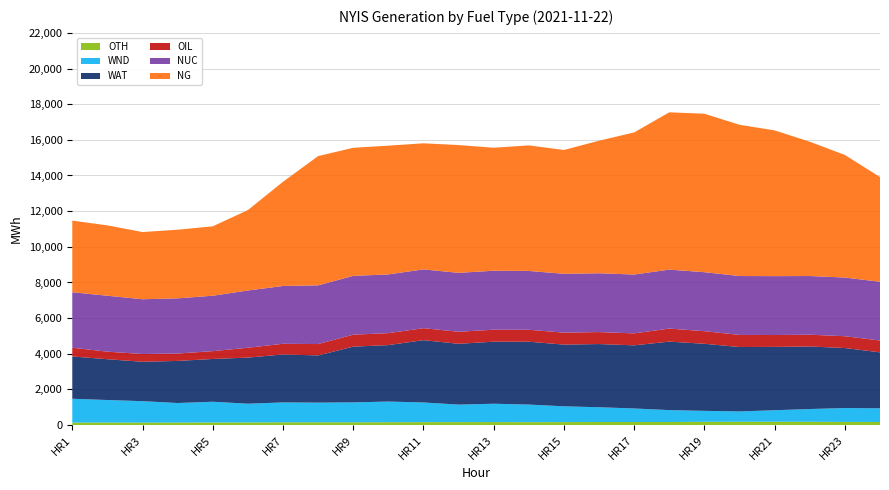

Reading left to right, extract all data points from this chart.

OTH: 141	145	141	144	150	152	157	159	158	162	168	169	171	166	170	174	174	173	187	189	191	188	179	176
WND: 1337	1262	1202	1095	1161	1049	1115	1103	1117	1159	1102	981	1028	987	884	828	759	669	613	579	644	714	779	767
WAT: 2372	2289	2210	2362	2399	2585	2692	2647	3127	3166	3495	3411	3480	3525	3462	3545	3542	3841	3762	3612	3553	3508	3366	3139
OIL: 491	424	435	414	440	555	597	637	671	671	673	674	674	670	671	671	671	732	706	679	665	661	662	663
NUC: 3112	3136	3072	3095	3107	3210	3242	3293	3296	3295	3297	3306	3306	3299	3300	3299	3300	3307	3309	3303	3303	3291	3291	3296
NG: 4017	3947	3769	3849	3893	4509	5845	7249	7185	7221	7071	7166	6898	7042	6945	7434	7970	8822	8888	8483	8175	7533	6875	5874